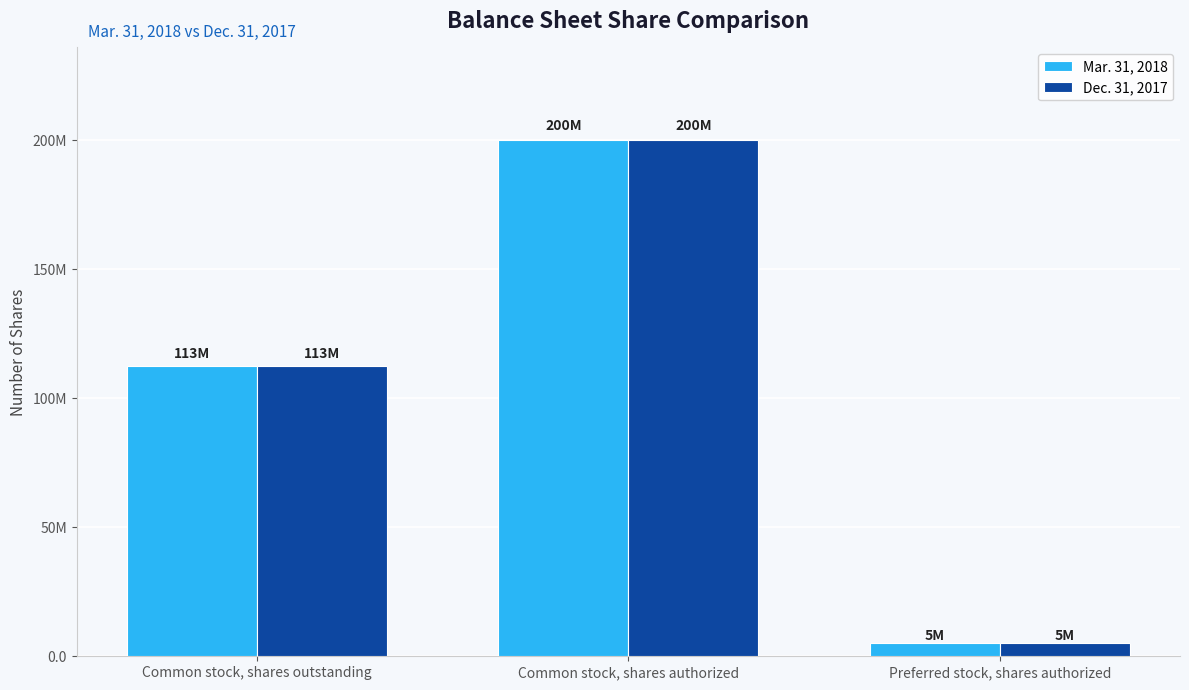

Is the value of Dec. 31, 2017 at Common stock, shares authorized greater than the value of Mar. 31, 2018 at Common stock, shares authorized?

No